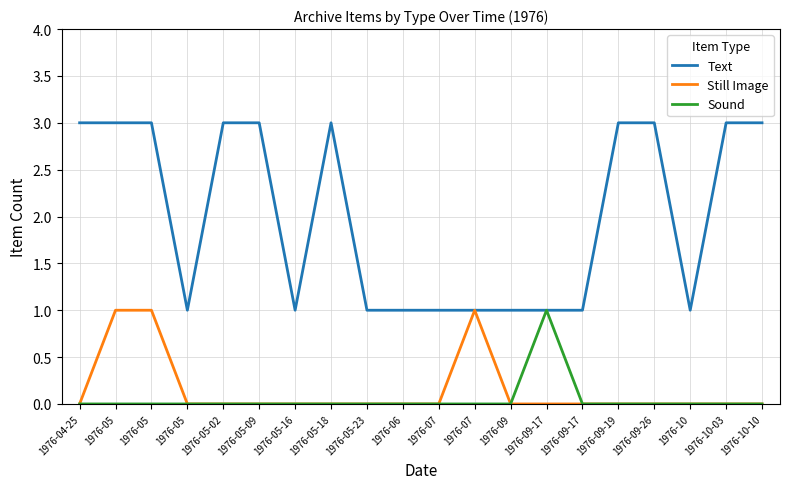

Does the chart display data point markers on the line(s)?

No